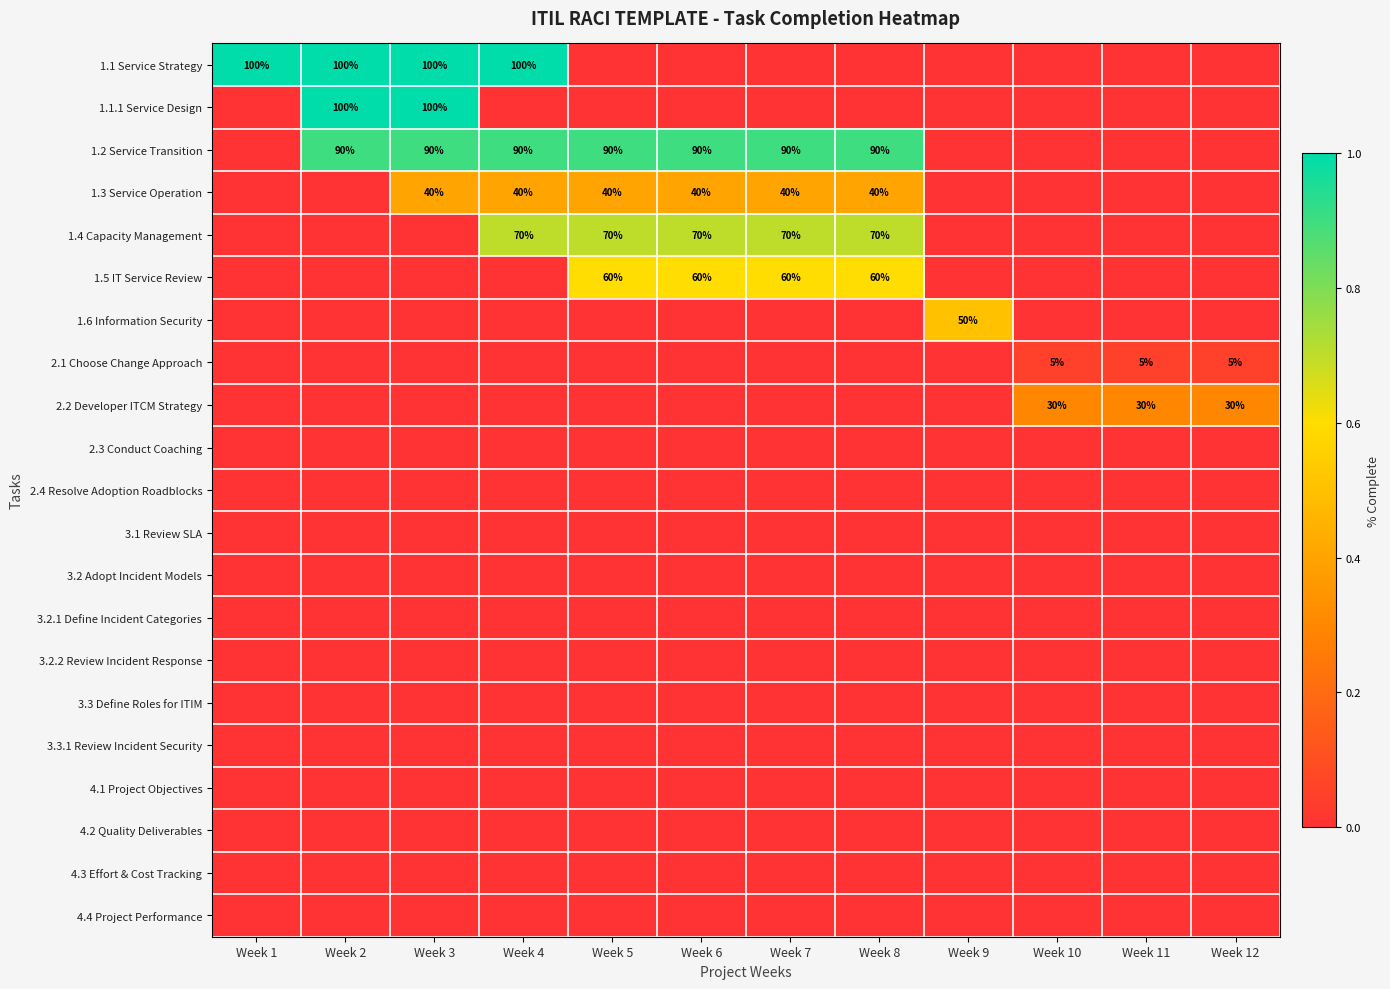

Which has a higher value, Week 9 or Week 7?

Week 9